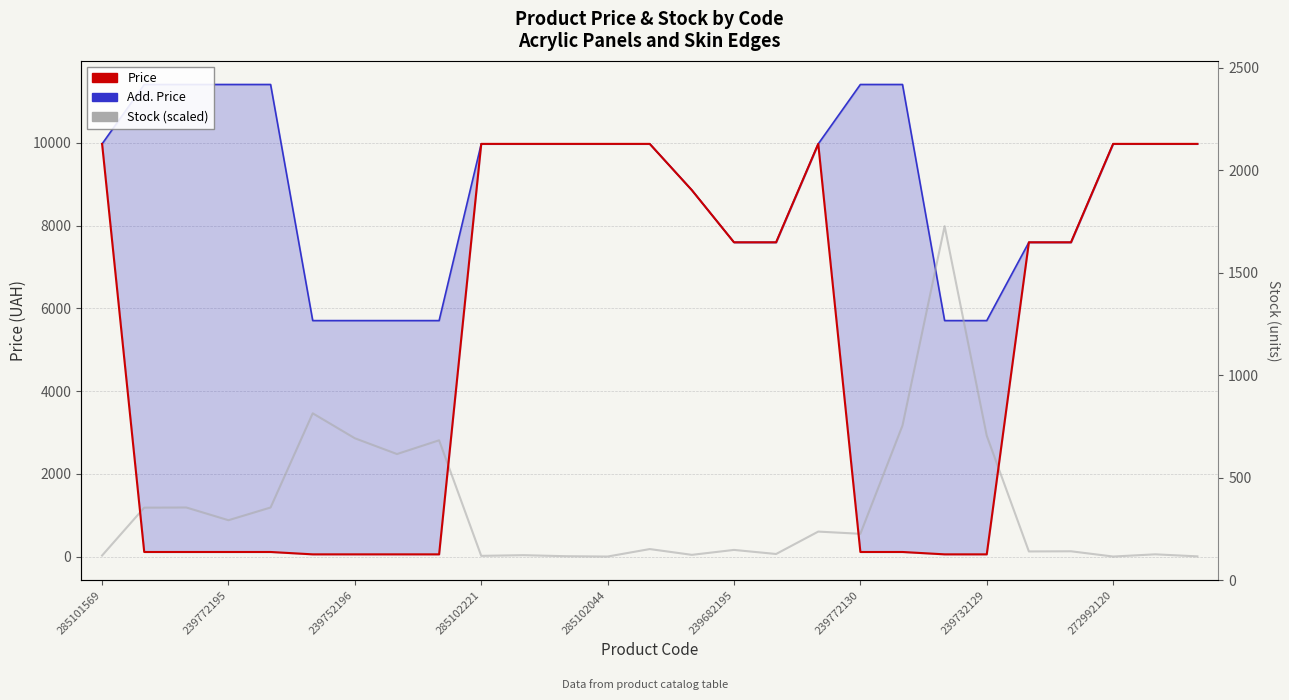

At 14, list the series in order from smallest to largest.

Stock (scaled), Add. Price, Price